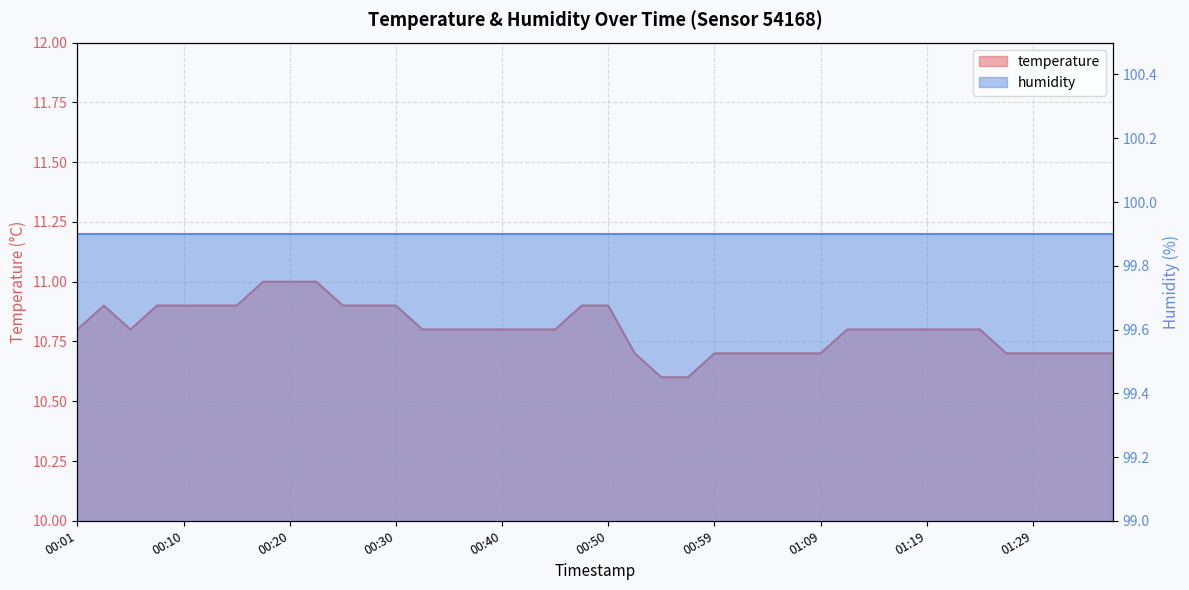

The chart shows a value of 3.6 at 00:03. True or false?

False